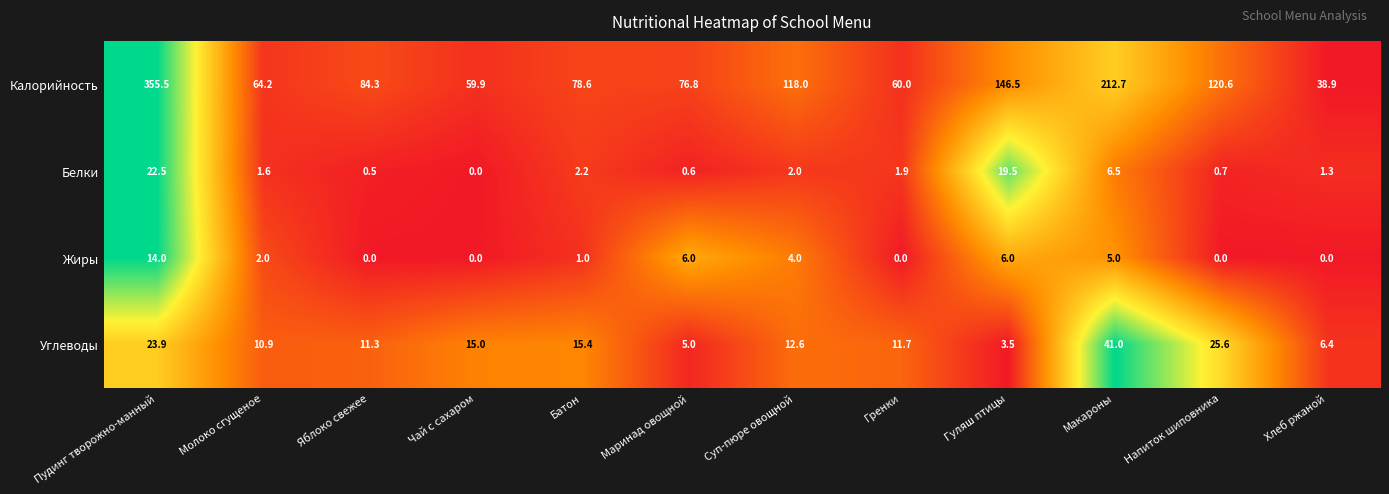

Which series has the widest spread of values?

Калорийность